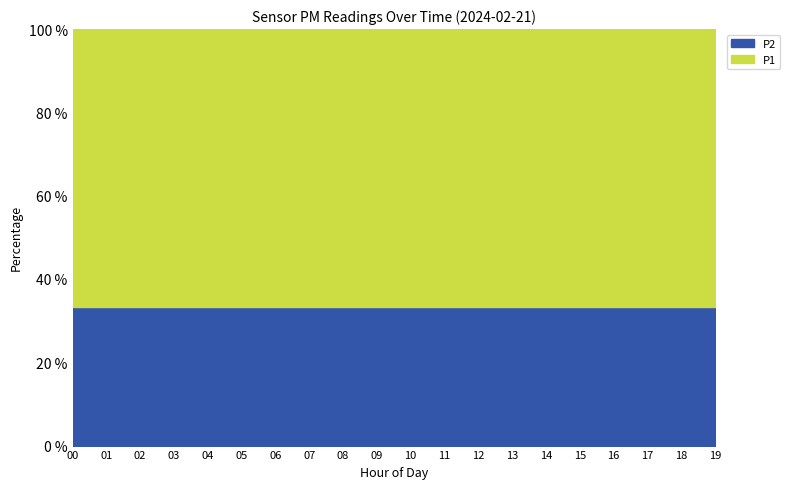

Reading right to left, what are all the values shown in this chart?

P1: 1999.9	1999.9	1999.9	1999.9	1999.9	1999.9	1999.9	1999.9	1999.9	1999.9	1999.9	1999.9	1999.9	1999.9	1999.9	1999.9	1999.9	1999.9	1999.9	1999.9
P2: 999.9	999.9	999.9	999.9	999.9	999.9	999.9	999.9	999.9	999.9	999.9	999.9	999.9	999.9	999.9	999.9	999.9	999.9	999.9	999.9